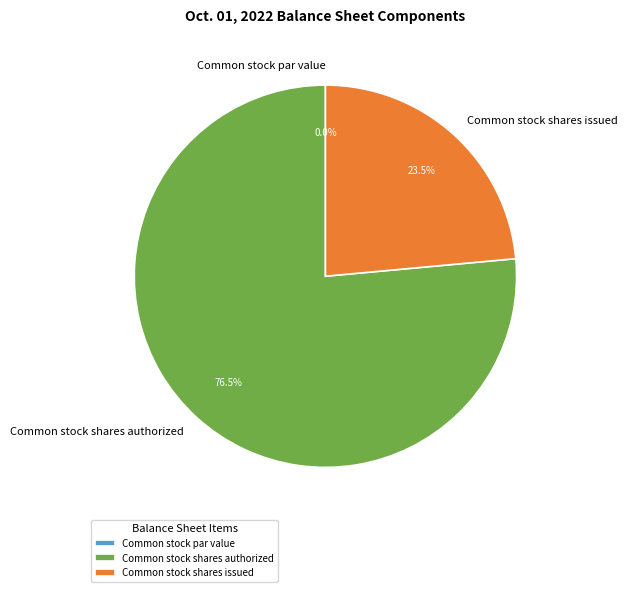

True or false: Common stock shares authorized accounts for 69% of the total.

False